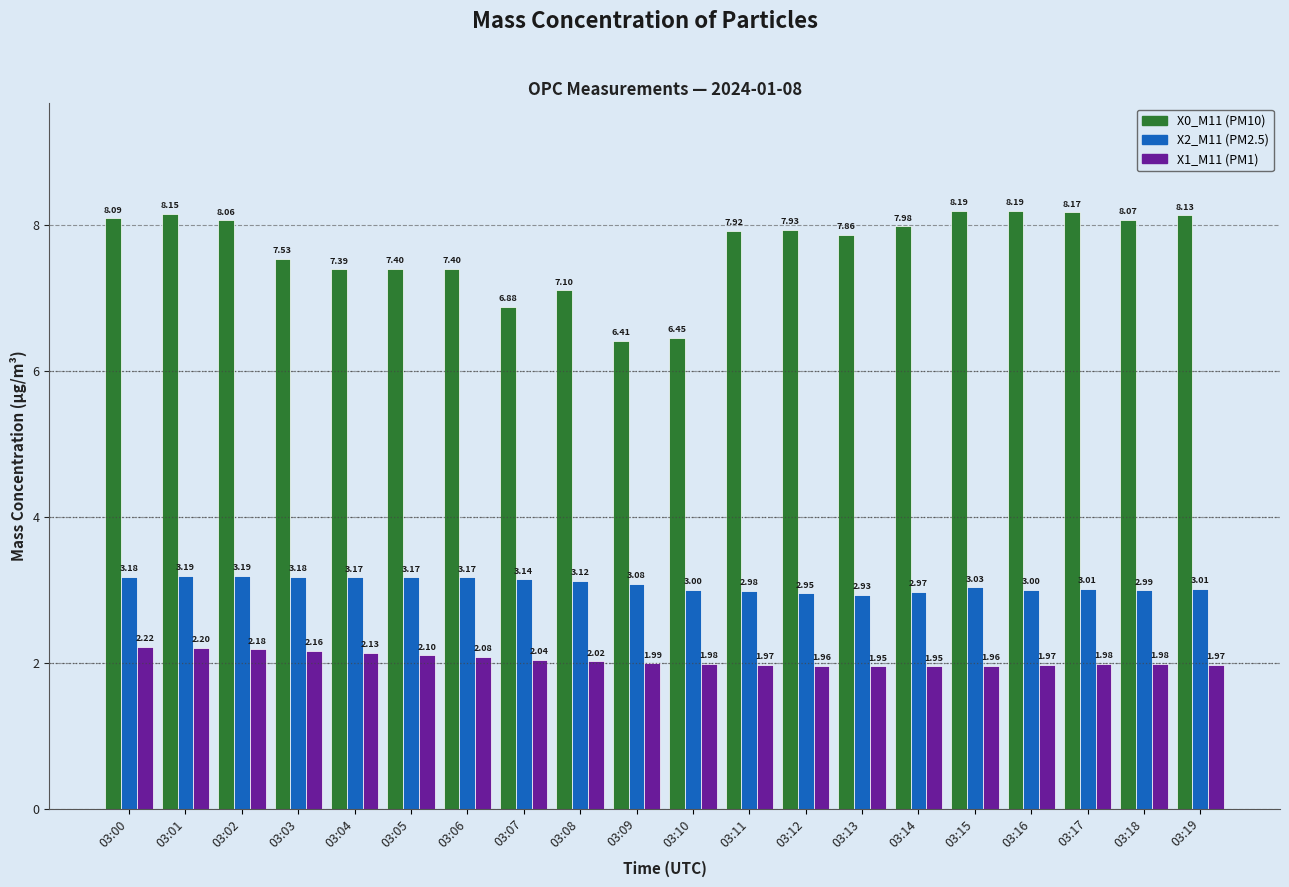

Which category has the lowest value in the X0_M11 (PM10) series?

03:09